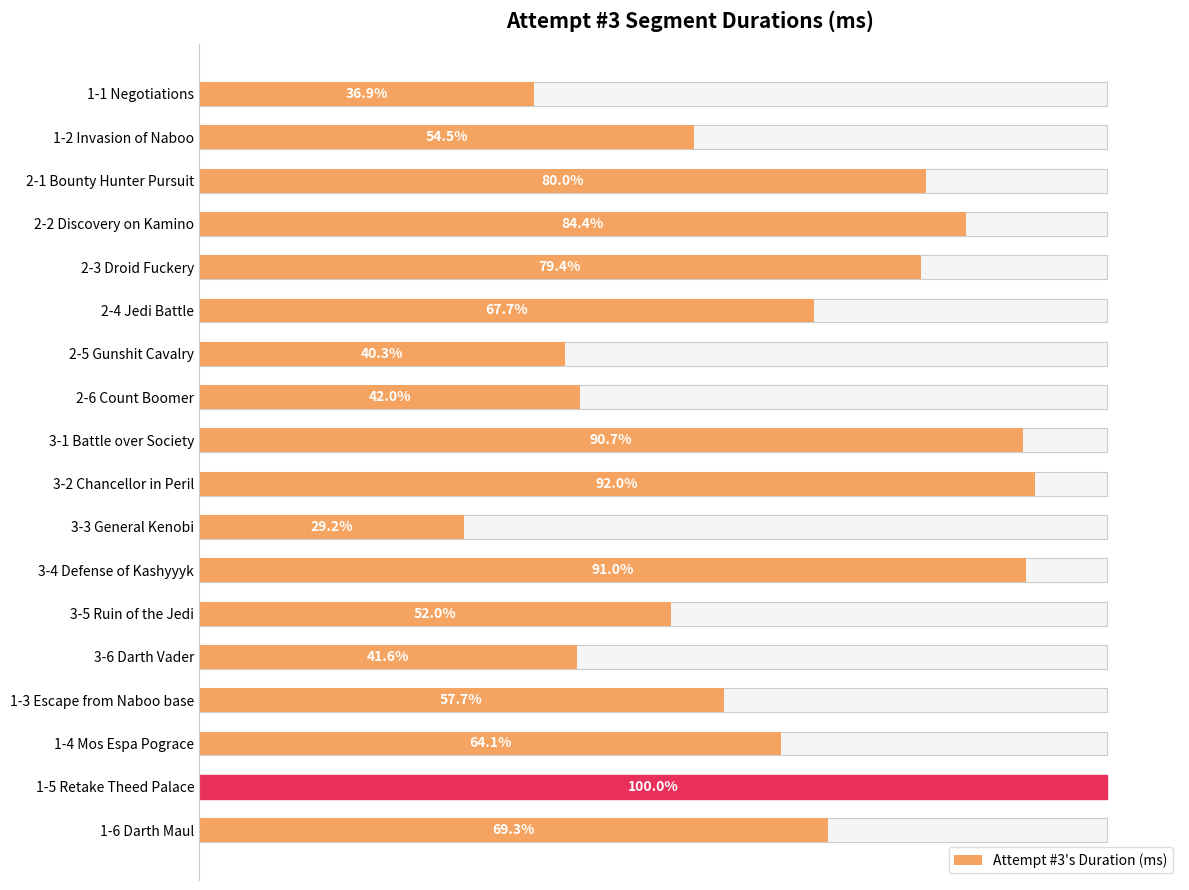

Is it true that the value at 3-5 Ruin of the Jedi is 76366?

False